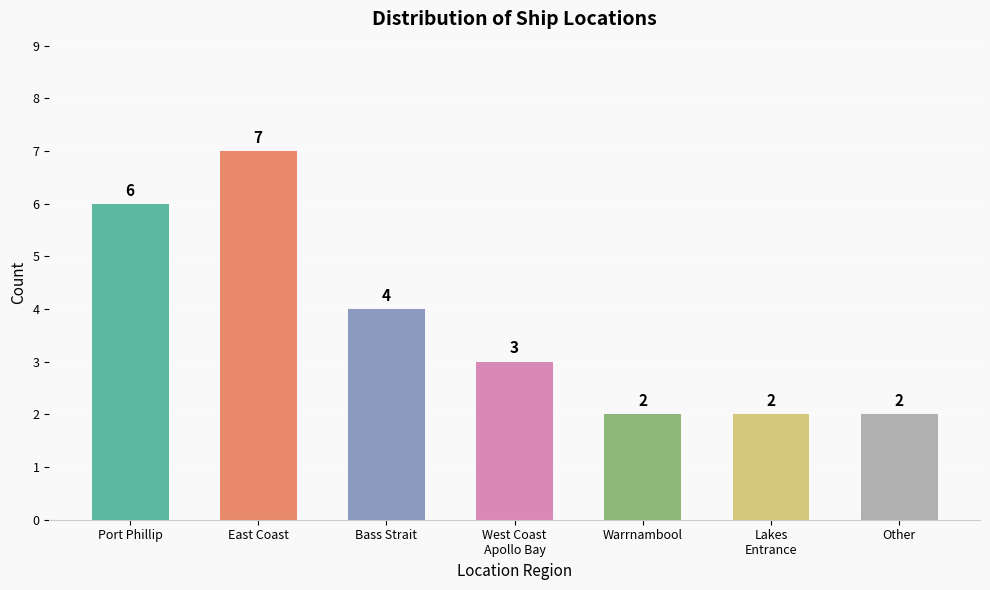

What position from the left is East Coast?

2